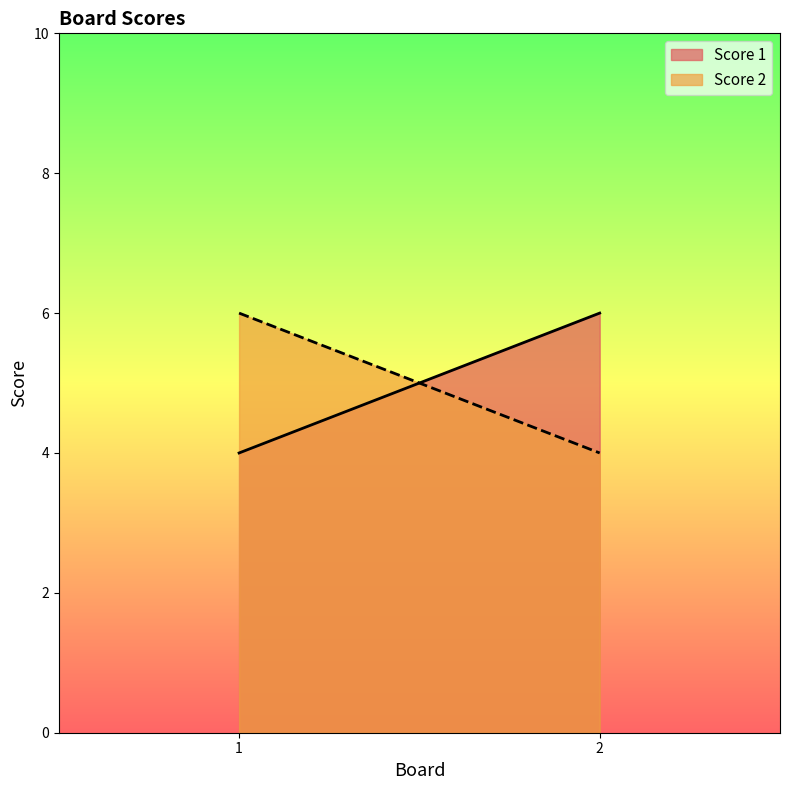

What value does the Score 1 series have at 2?

6